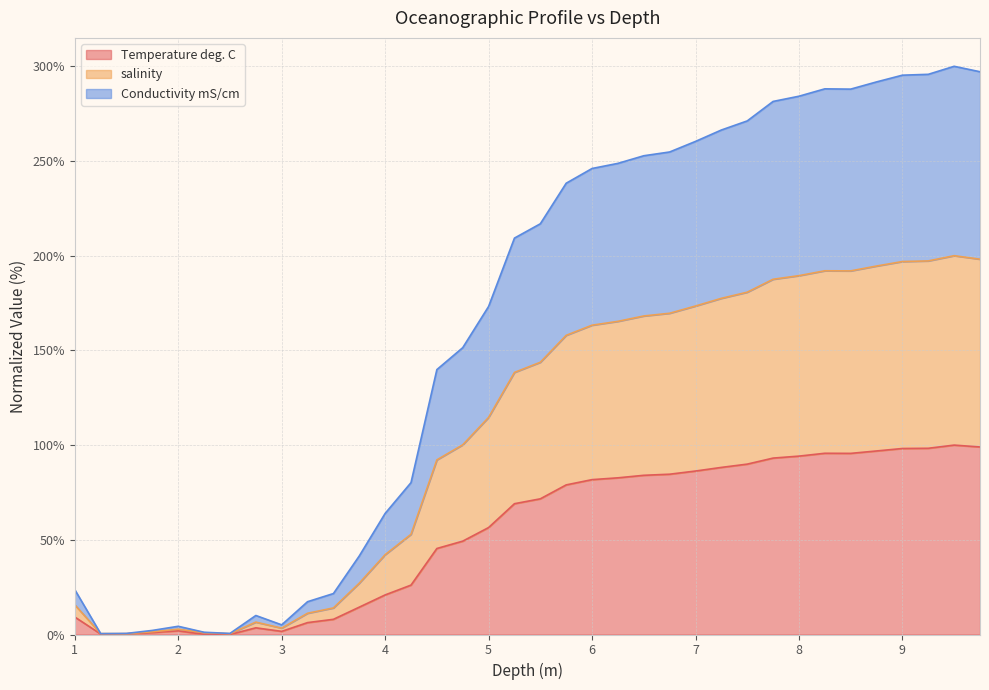

Rank the series by their average value, from lowest to highest.

Temperature deg. C, salinity, Conductivity mS/cm